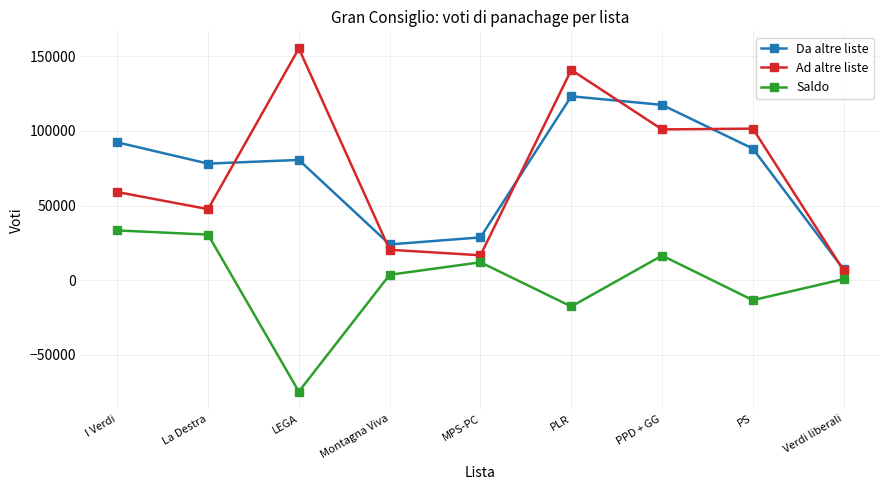

List the labels in order of Da altre liste value, smallest first.

Verdi liberali, Montagna Viva, MPS-PC, La Destra, LEGA, PS, I Verdi, PPD + GG, PLR